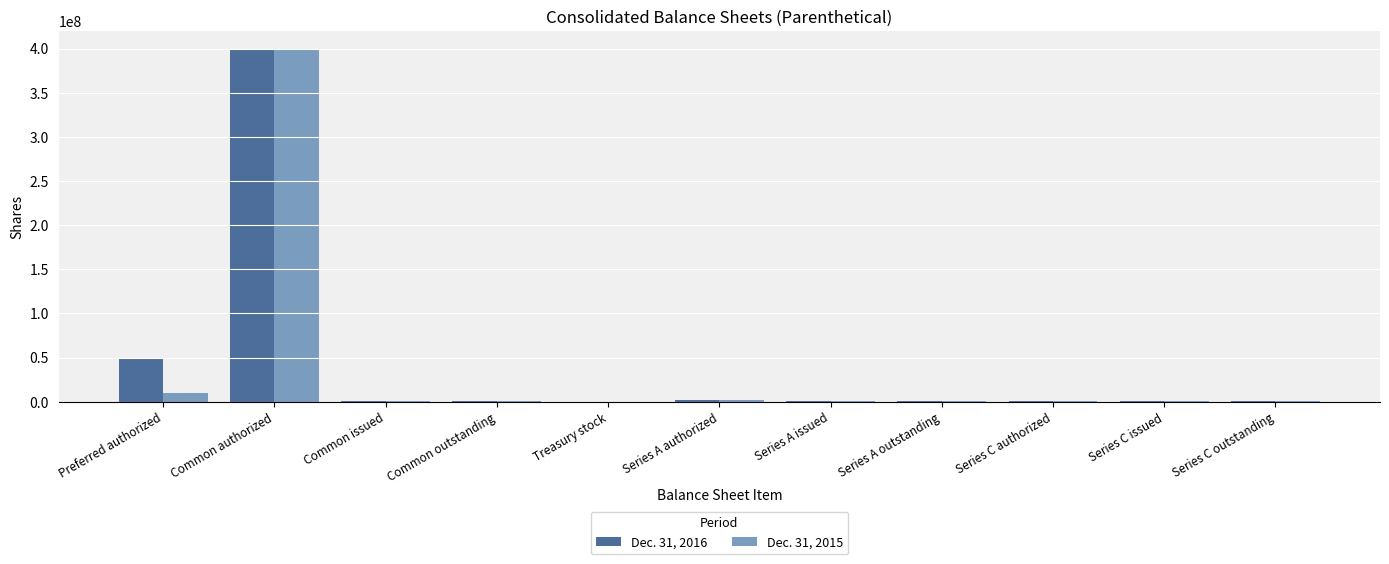

At which category does the chart reach its peak across all series?

Common authorized